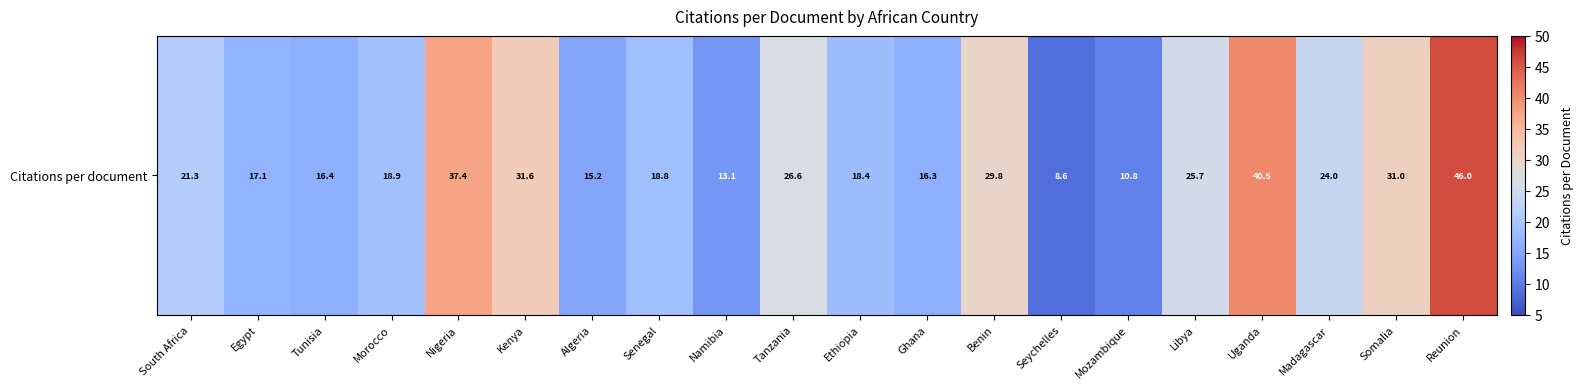

What is the difference between the second highest and minimum values?

31.9